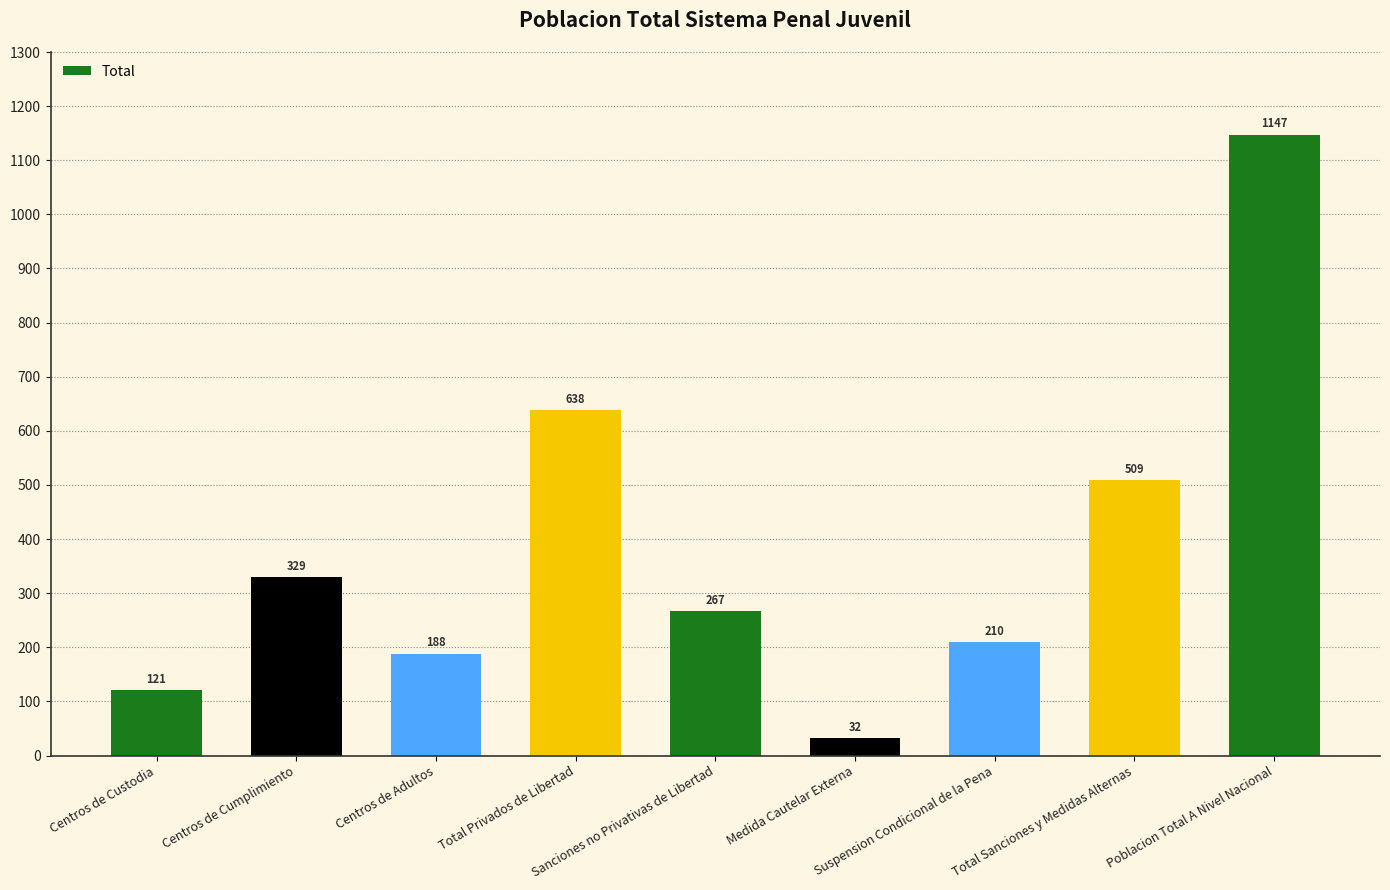

How many categories are shown in the chart?

9